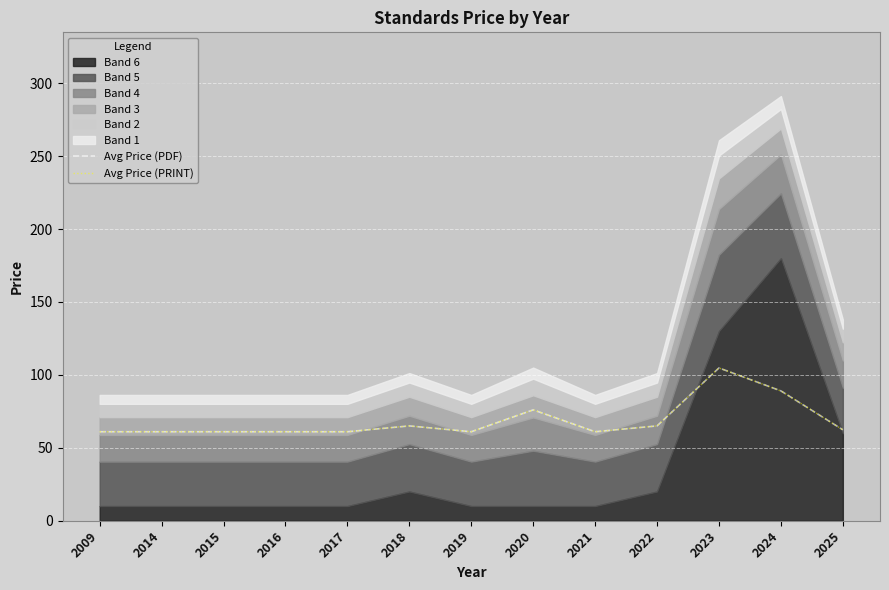

Reading right to left, list all the values displayed in this chart.

Avg Price (PDF): 62.3	89.0	104.8	65.0	61.0	76.0	61.0	65.0	61.0	61.0	61.0	61.0	61.0
Avg Price (PRINT): 62.3	89.0	104.8	65.0	61.0	76.0	61.0	65.0	61.0	61.0	61.0	61.0	61.0